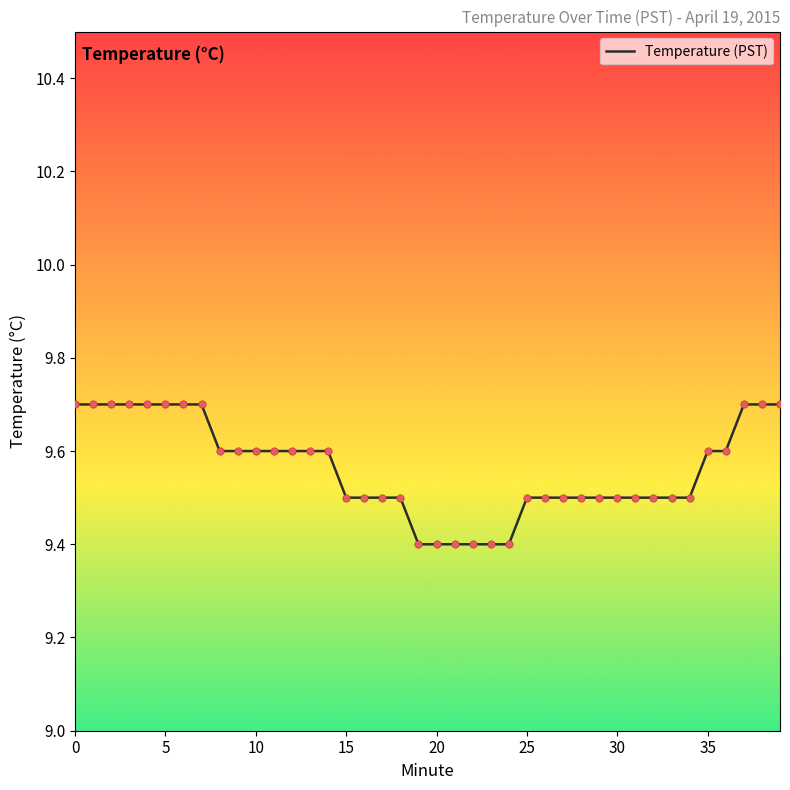

What is the maximum value shown in the chart?

9.7